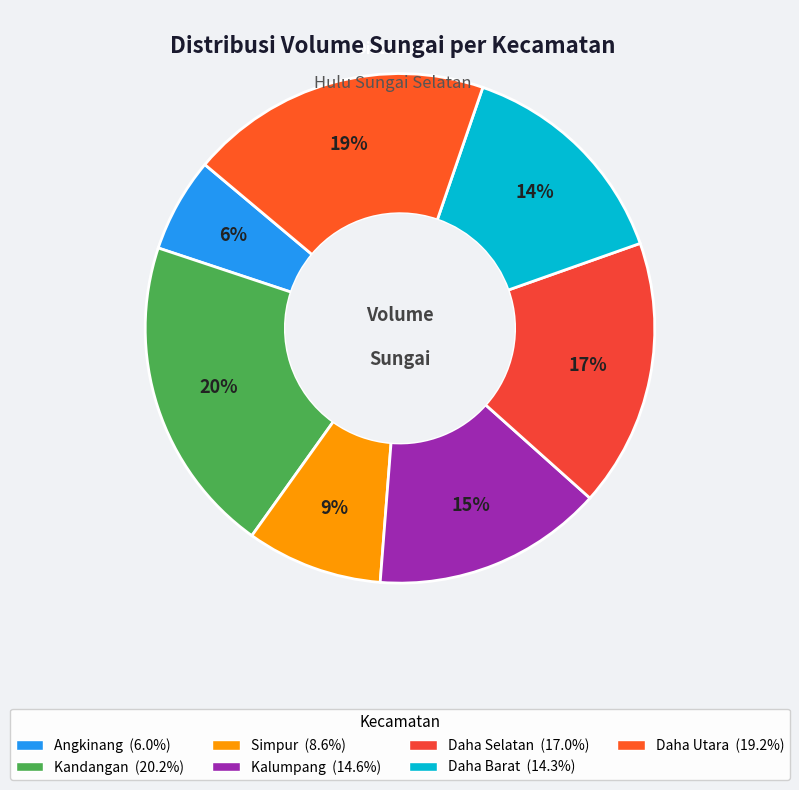

Is Daha Selatan the majority of the pie?

No